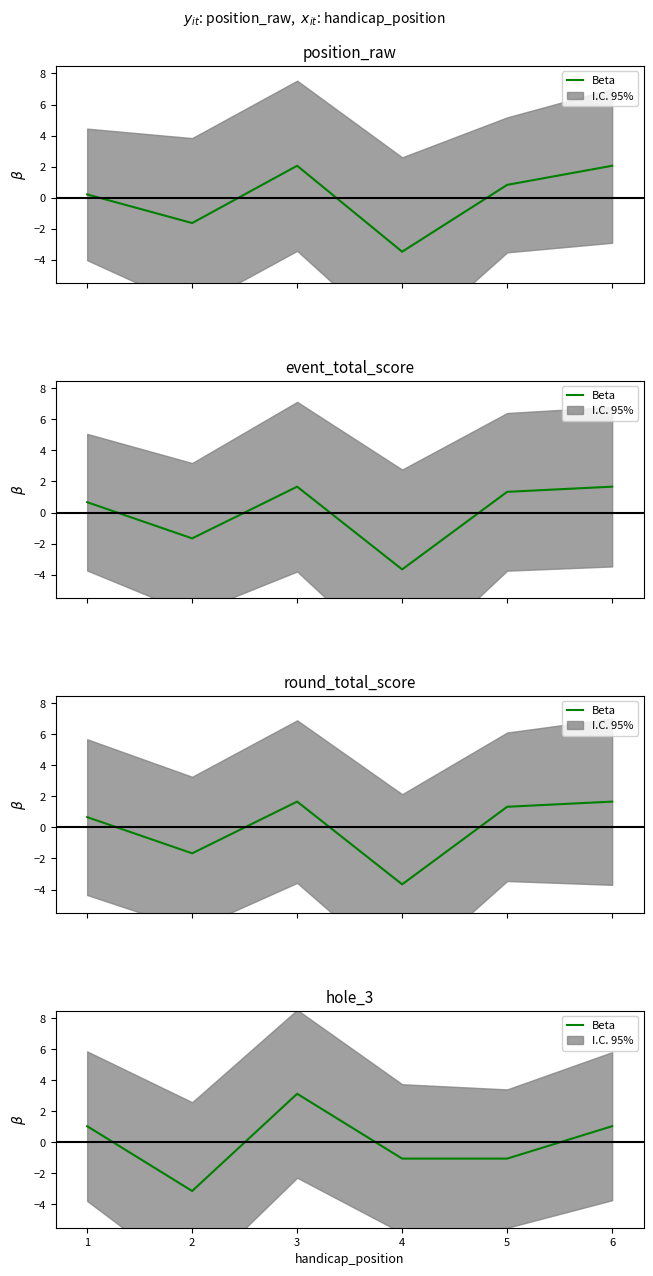

What is the difference between the values at 4 and 6?

2.1